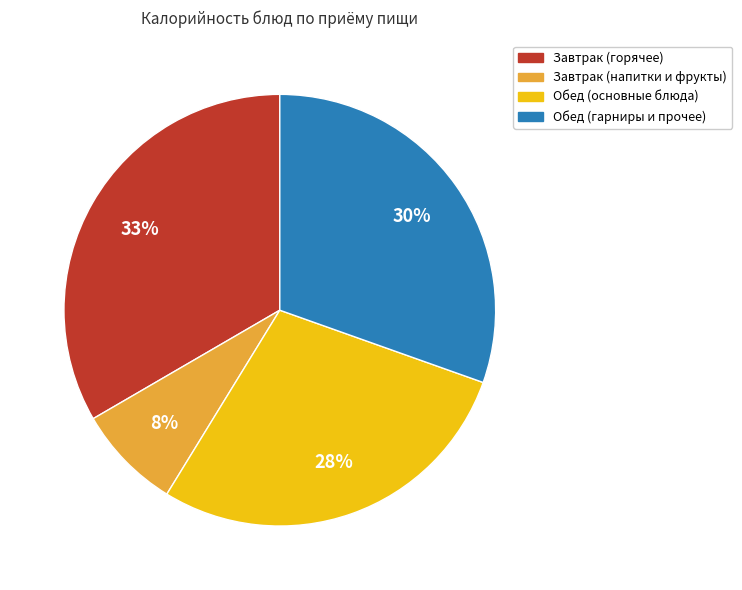

Rank the categories by value from lowest to highest.

Завтрак (напитки и фрукты), Обед (основные блюда), Обед (гарниры и прочее), Завтрак (горячее)